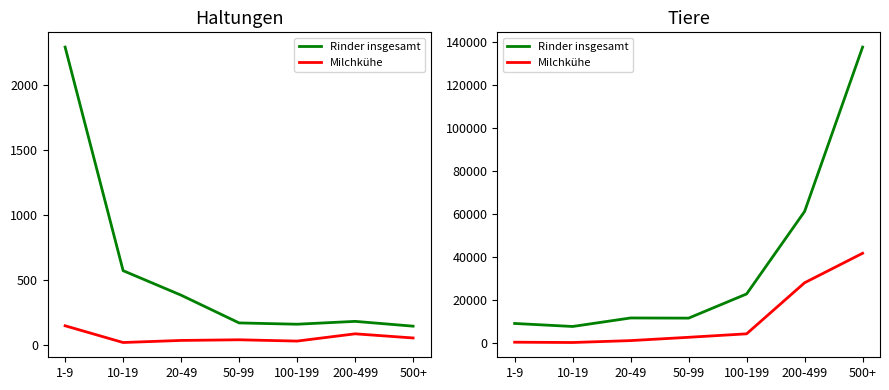

Rank the series by their maximum value, from lowest to highest.

Milchkühe, Rinder insgesamt